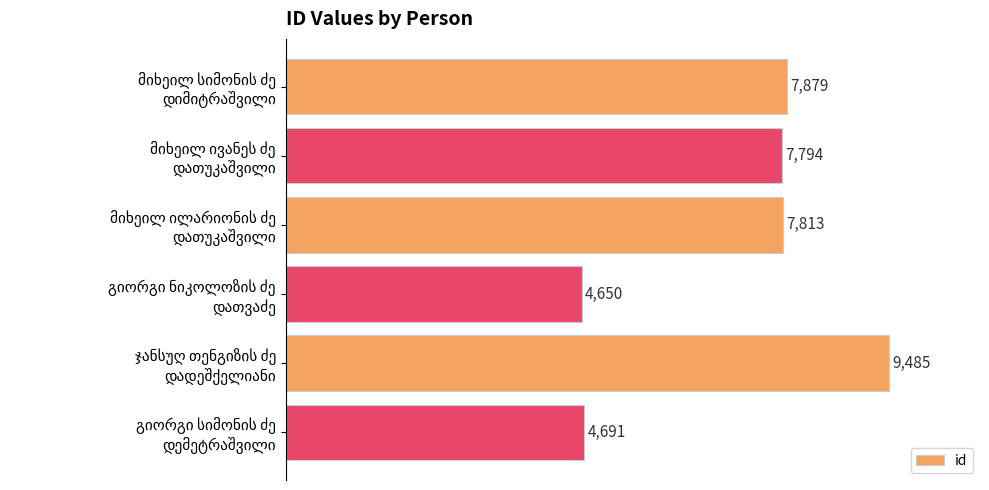

What is the maximum value shown in the chart?

9485